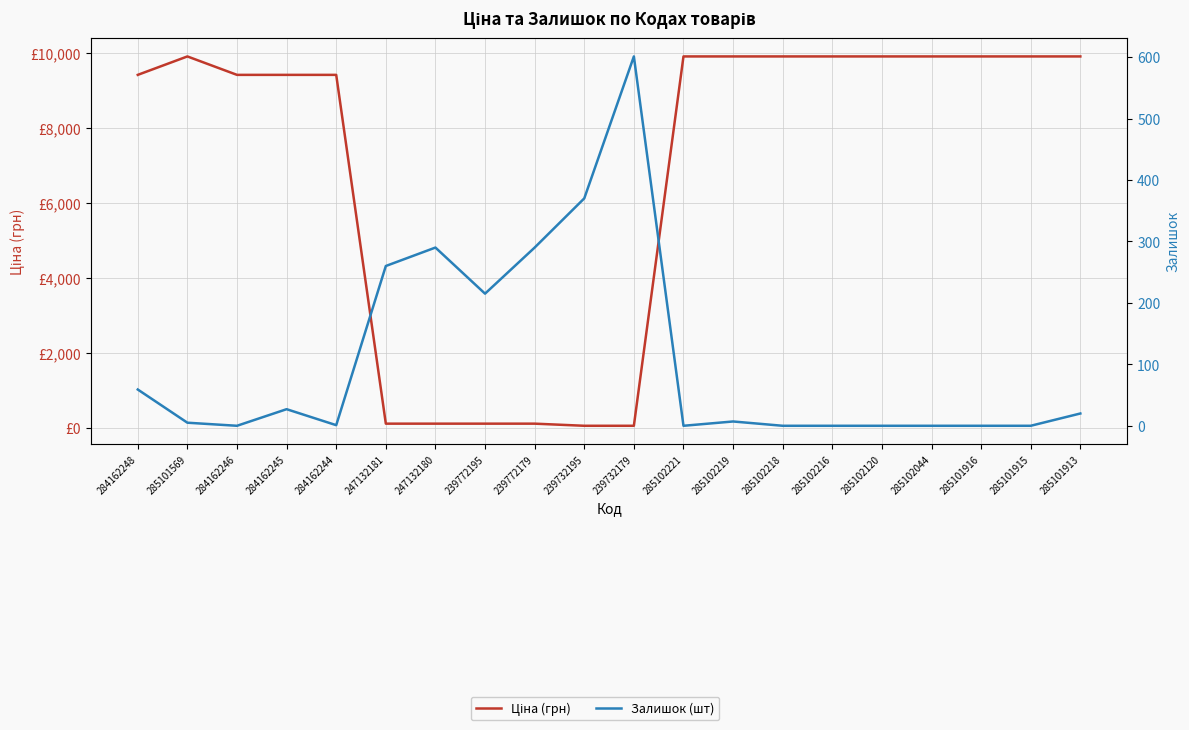

What position from the right is 285102221?

9